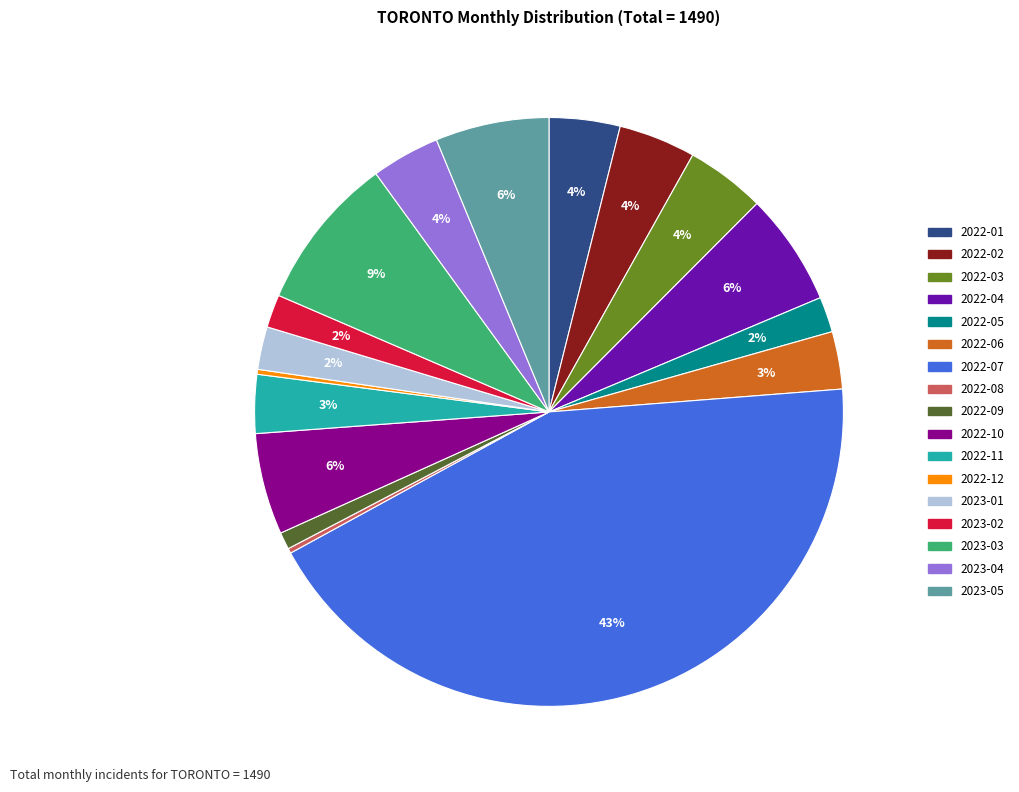

Is the sum of 2023-01 and 2022-03 greater than half?

No